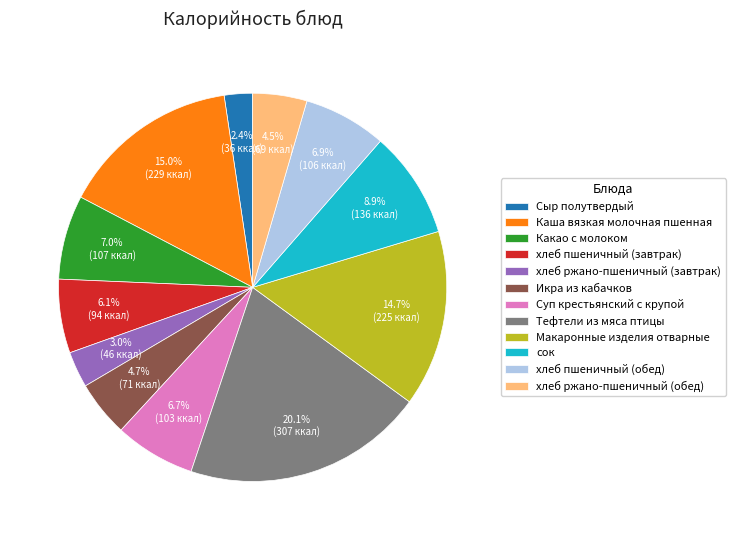

Is it true that Икра из кабачков is 11% of the pie?

False